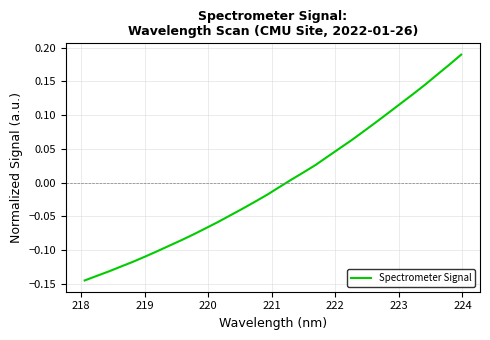

Does the chart display data point markers on the line(s)?

No